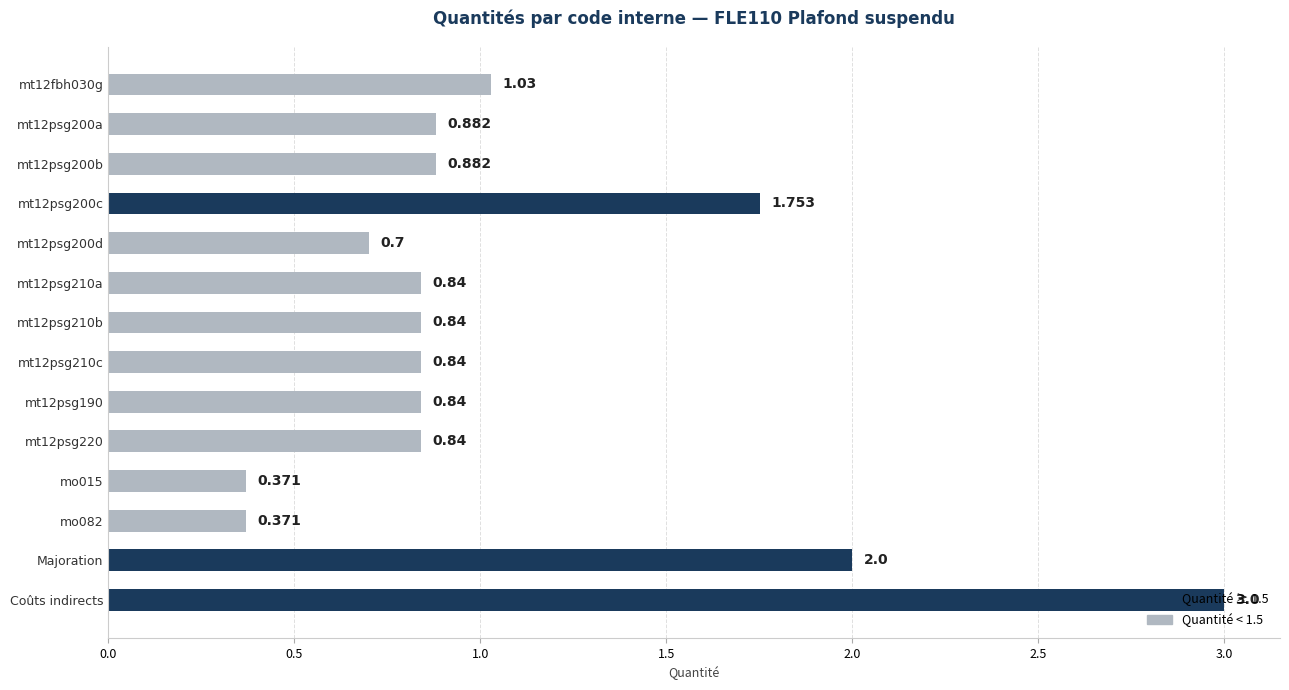

Which has a higher value, Majoration or mt12psg210c?

Majoration